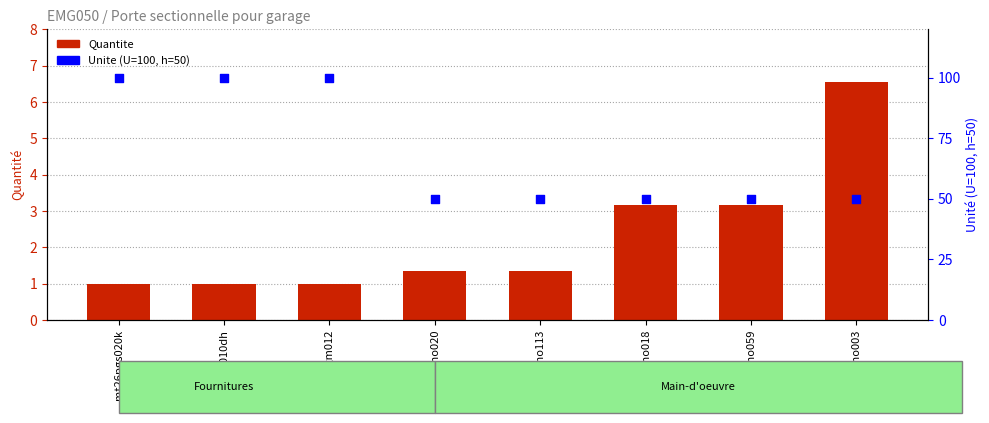

What is the total value across all series at mo059?

53.2